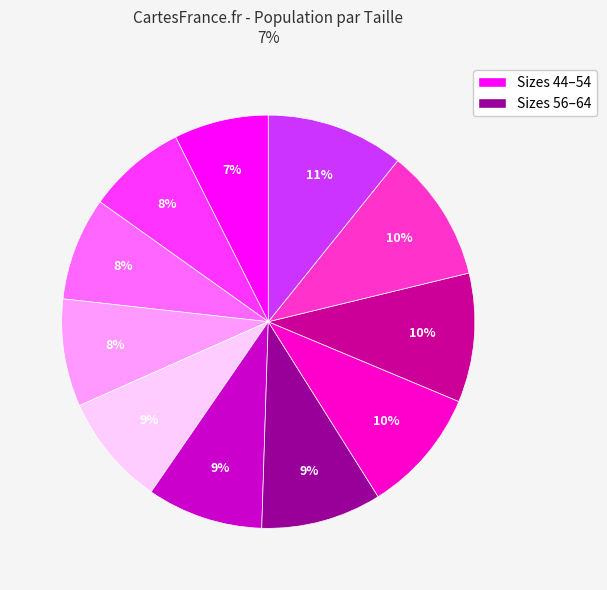

To the nearest percent, what is the average slice percentage?

9%